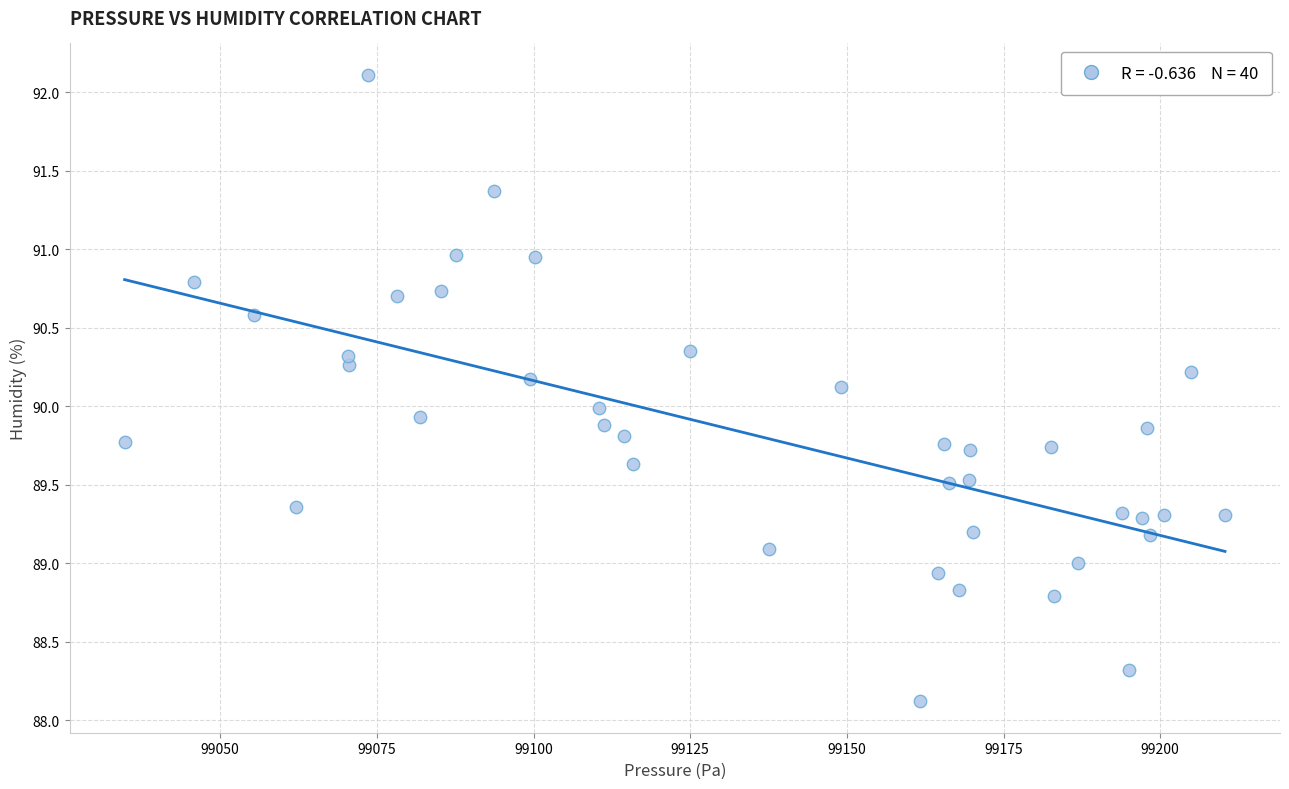

What is the range of Y values (max minus min)?

4.0